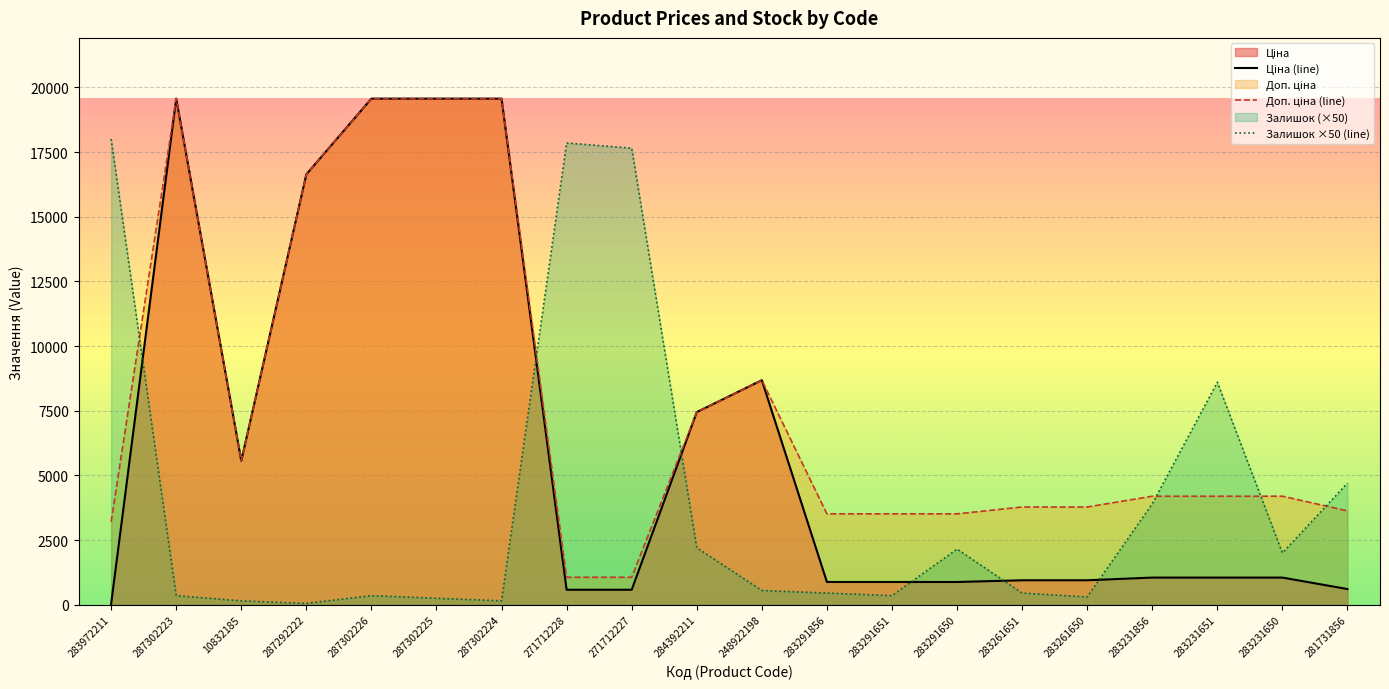

True or false: Залишок ×50 (line) has more than 1 points higher than both neighbors.

True